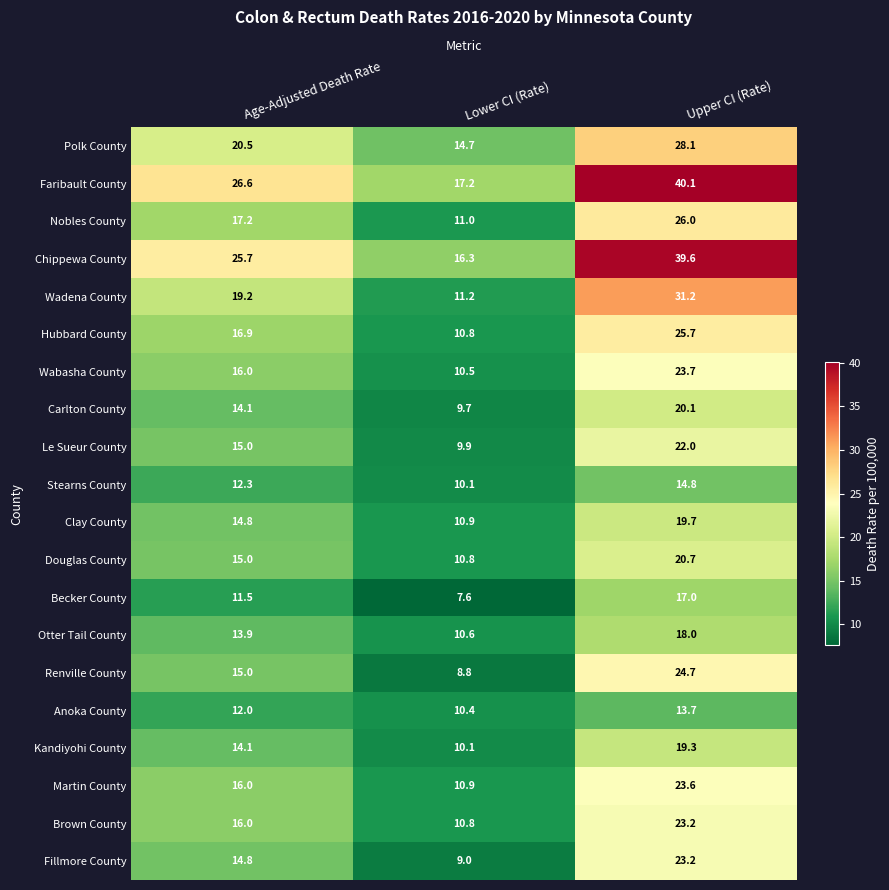

What is the sum of all Otter Tail County values?

42.5